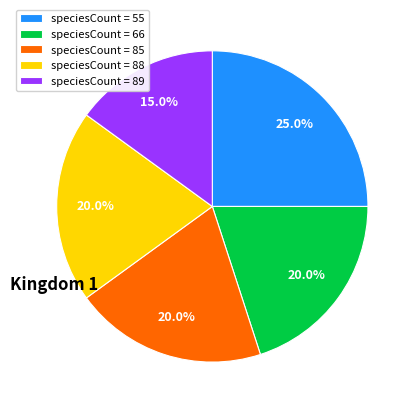

Does speciesCount = 66 account for over 50% of the chart?

No